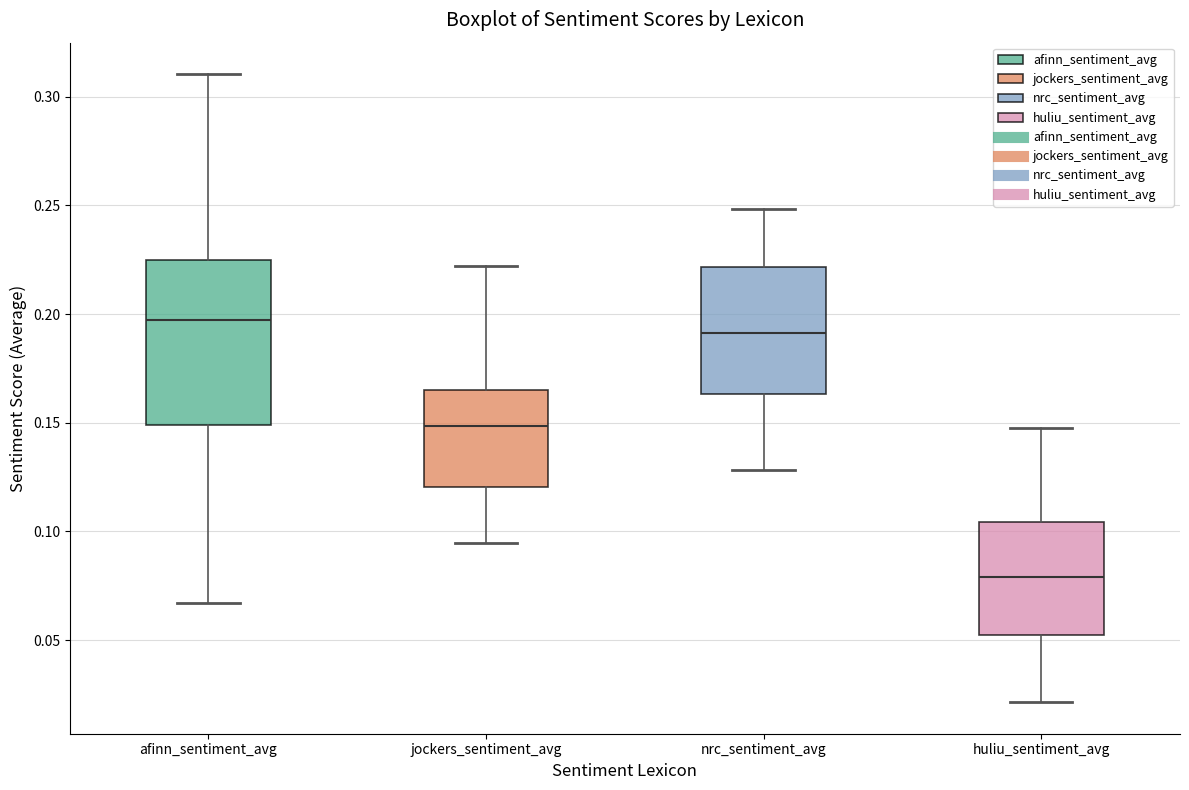

Comparing the boxes themselves (not the whiskers), which one is the tallest?

afinn_sentiment_avg